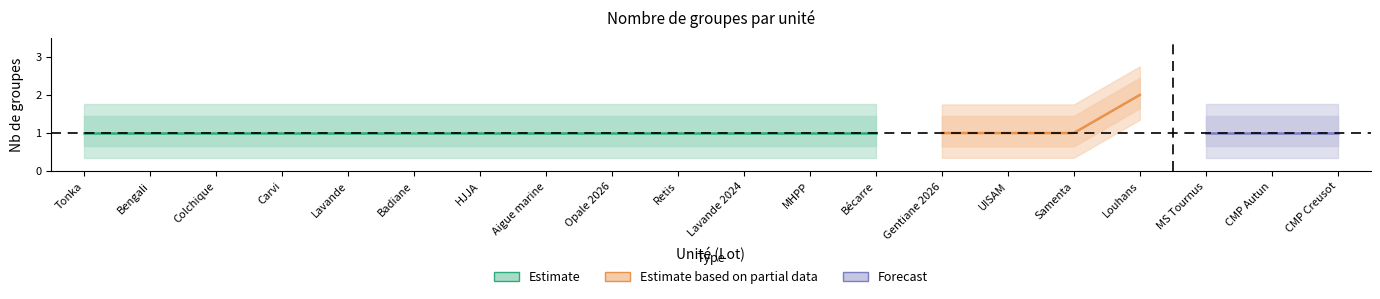

What is the label of the 12th point from the left?

MHPP